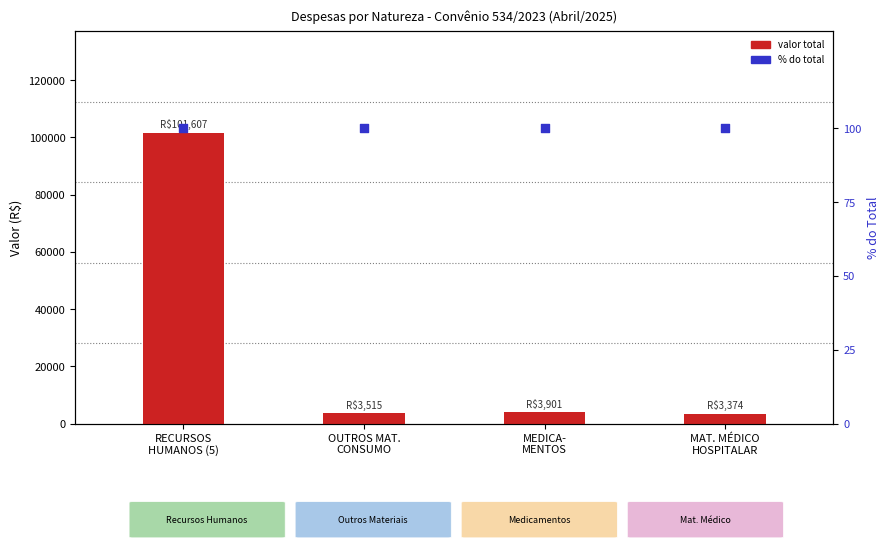

Is the value of Valor Total (R$) at MAT. MÉDICO
HOSPITALAR greater than the value of % do total at RECURSOS
HUMANOS (5)?

Yes